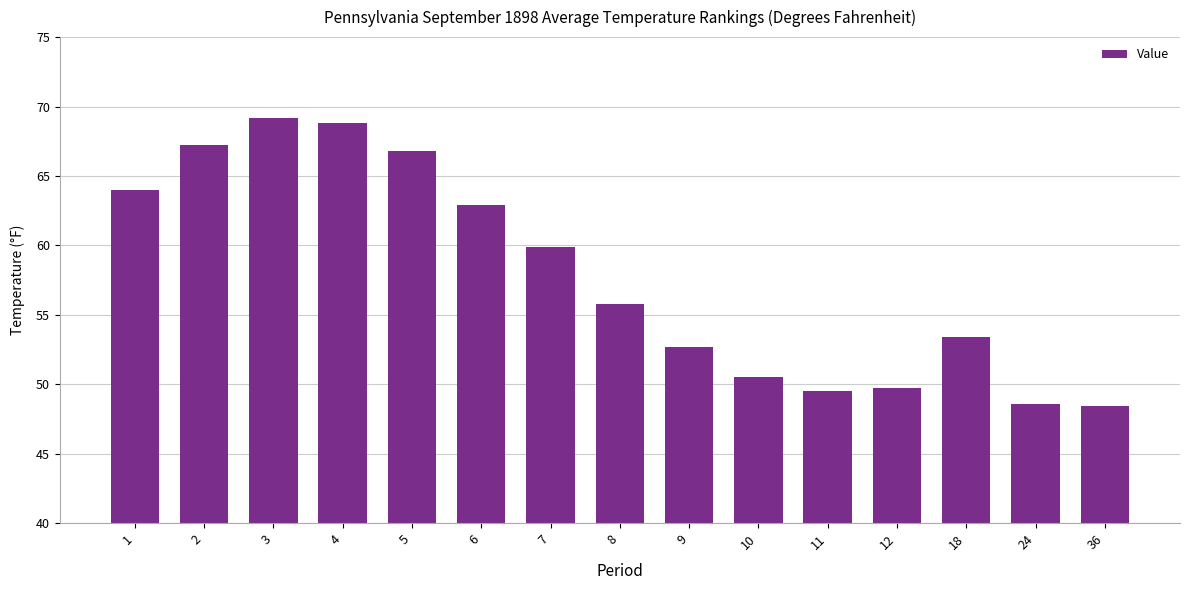

Between 18 and 3, which is larger?

3